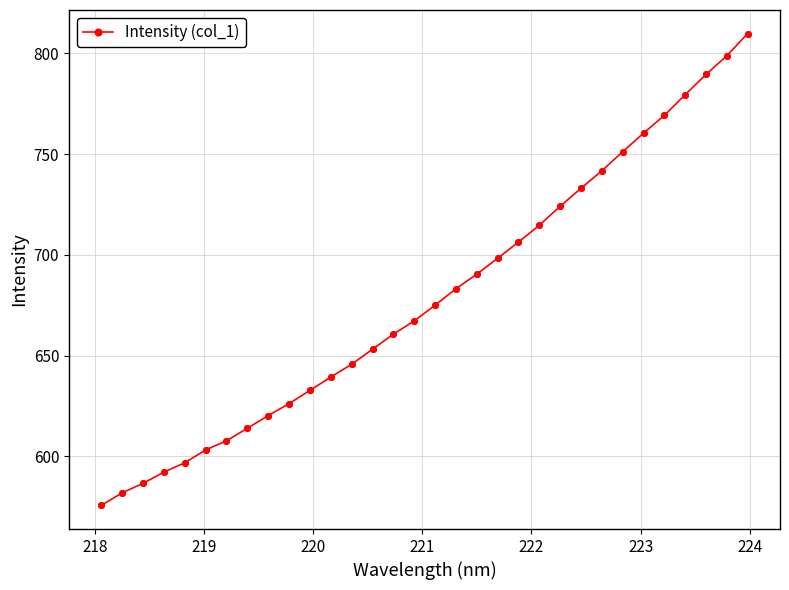

What is the smallest value displayed?

575.7